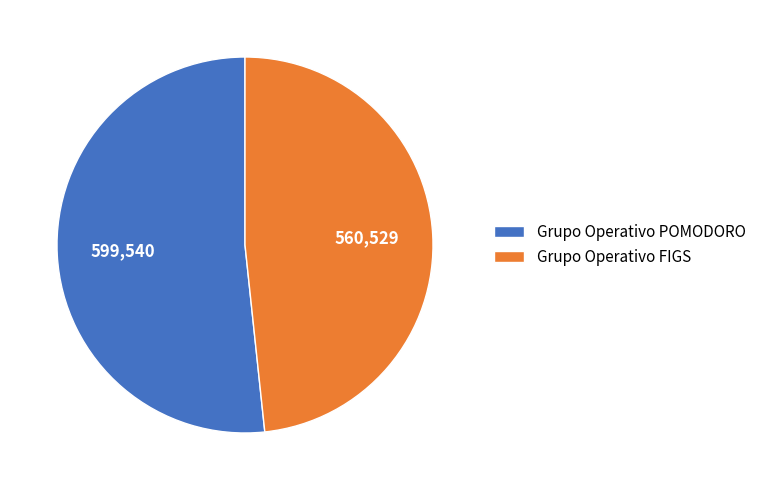

What is the ratio of the value at Grupo Operativo POMODORO to the value at Grupo Operativo FIGS?

1.1